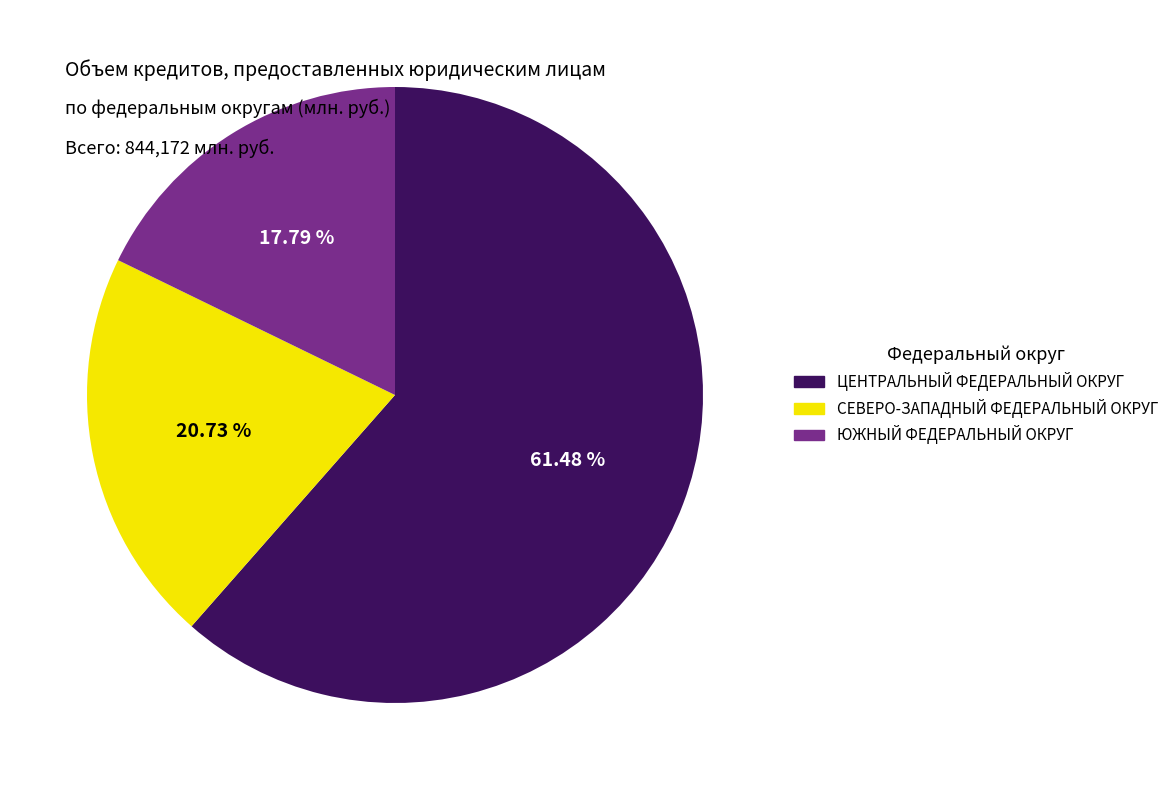

How many slices are in this pie chart?

3